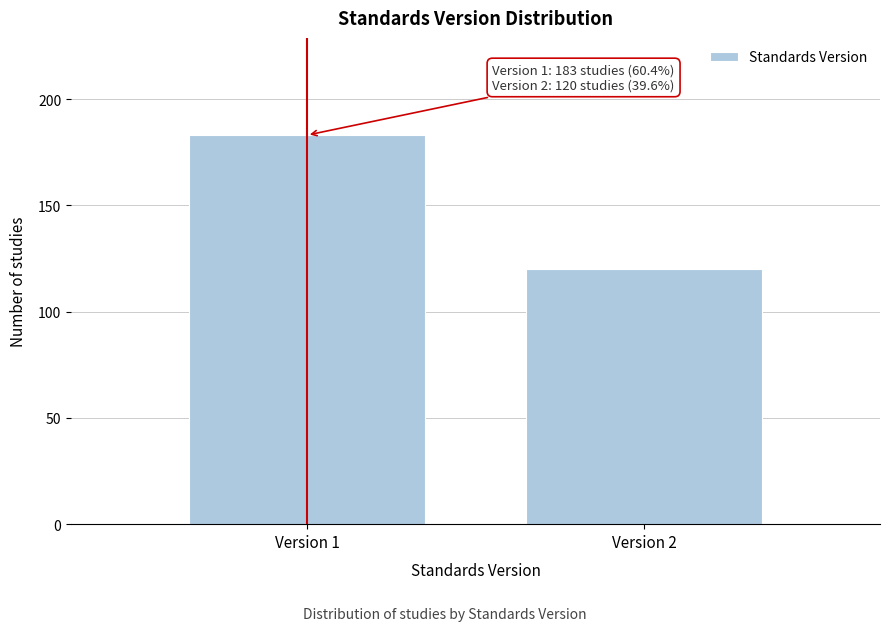

Reading left to right, list all the values displayed in this chart.

Version 1=183	Version 2=120